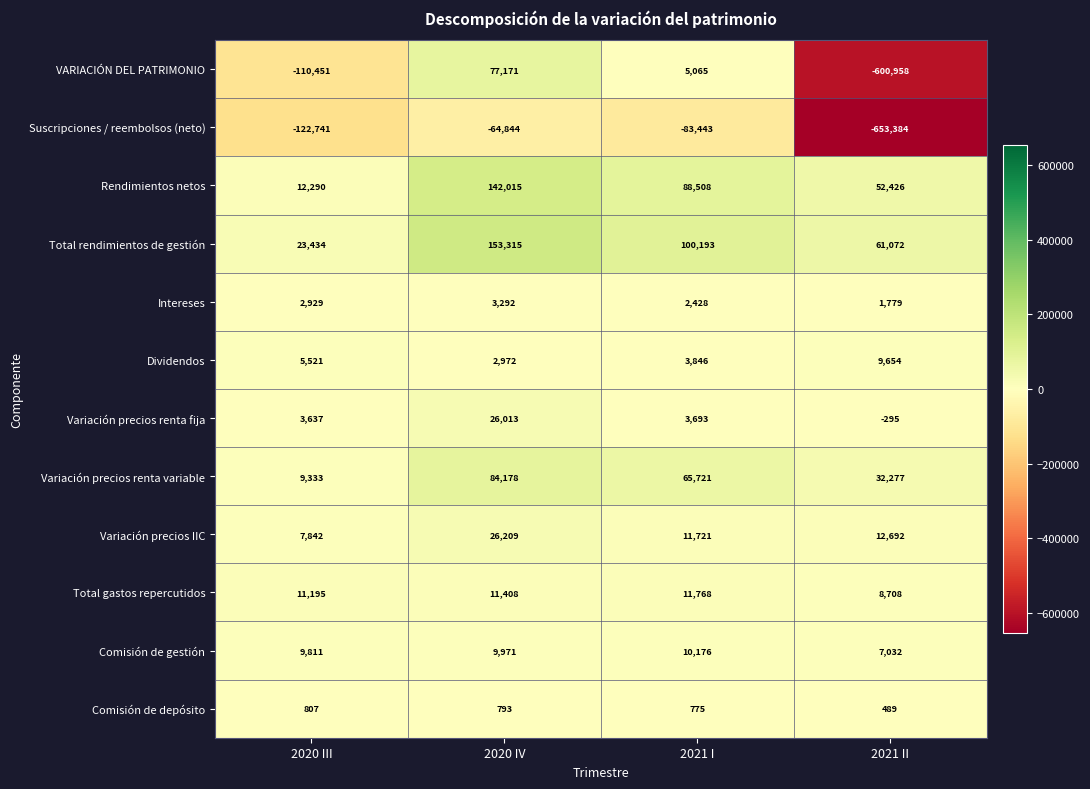

Between 2020 IV and 2021 II, which series saw the biggest shift?

VARIACIÓN DEL PATRIMONIO